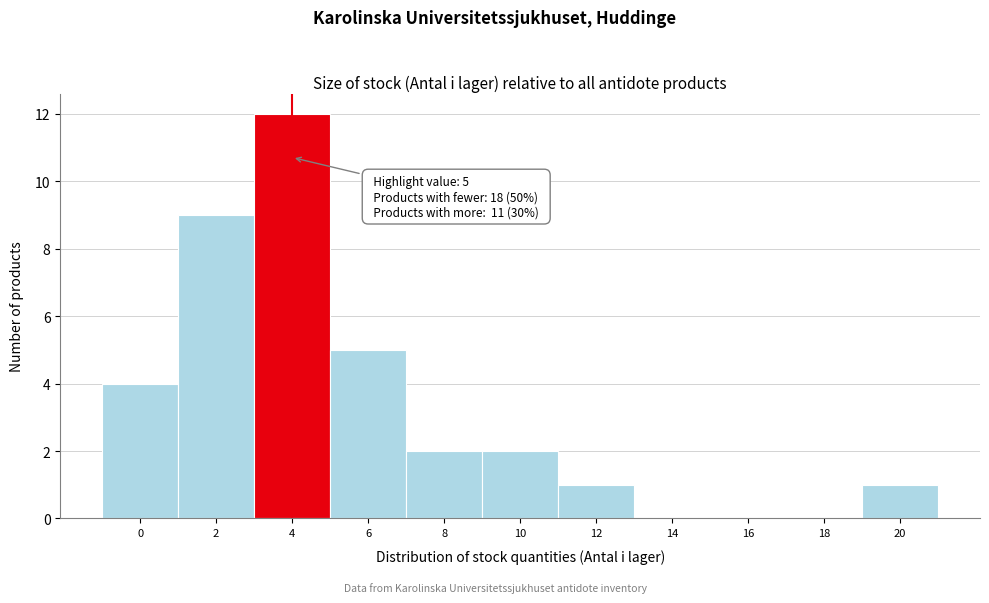

Reading right to left, what are all the values shown in this chart?

20=1	18=0	16=0	14=0	12=1	10=2	8=2	6=5	4=12	2=9	0=4